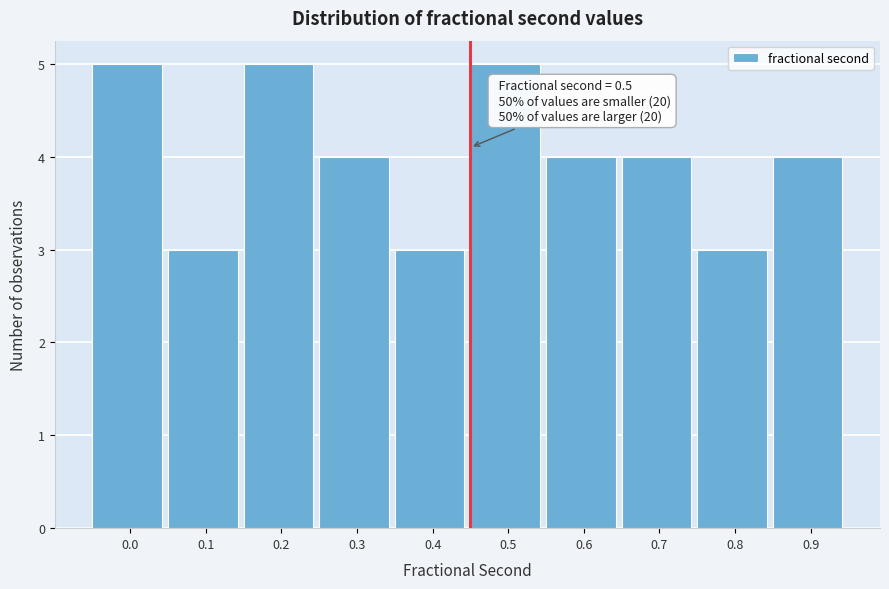

Reading left to right, what are all the values shown in this chart?

5	3	5	4	3	5	4	4	3	4